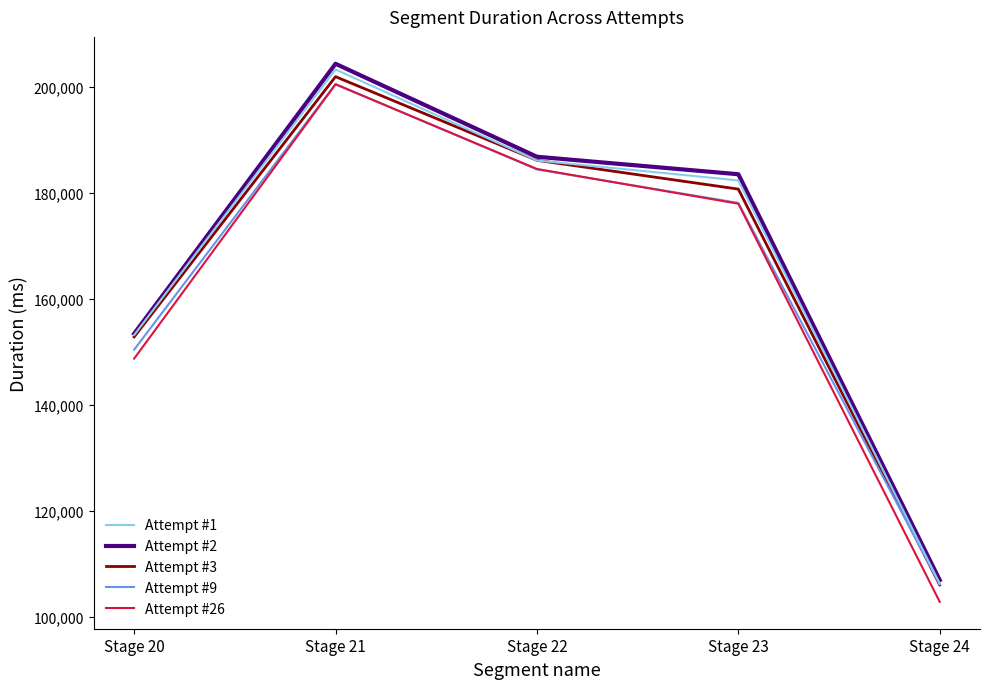

At which label does Attempt #1 reach its peak?

Stage 21